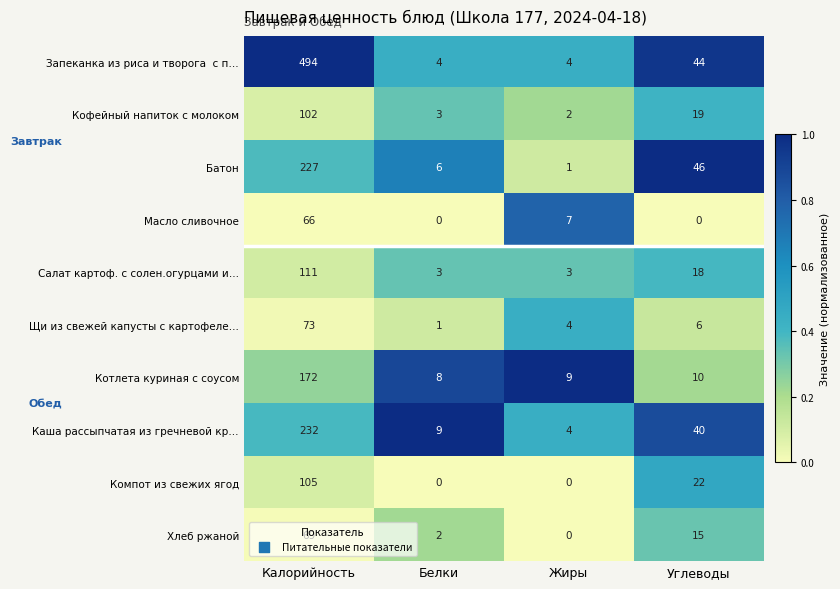

What is the average value of the Котлета куриная с соусом series?

50